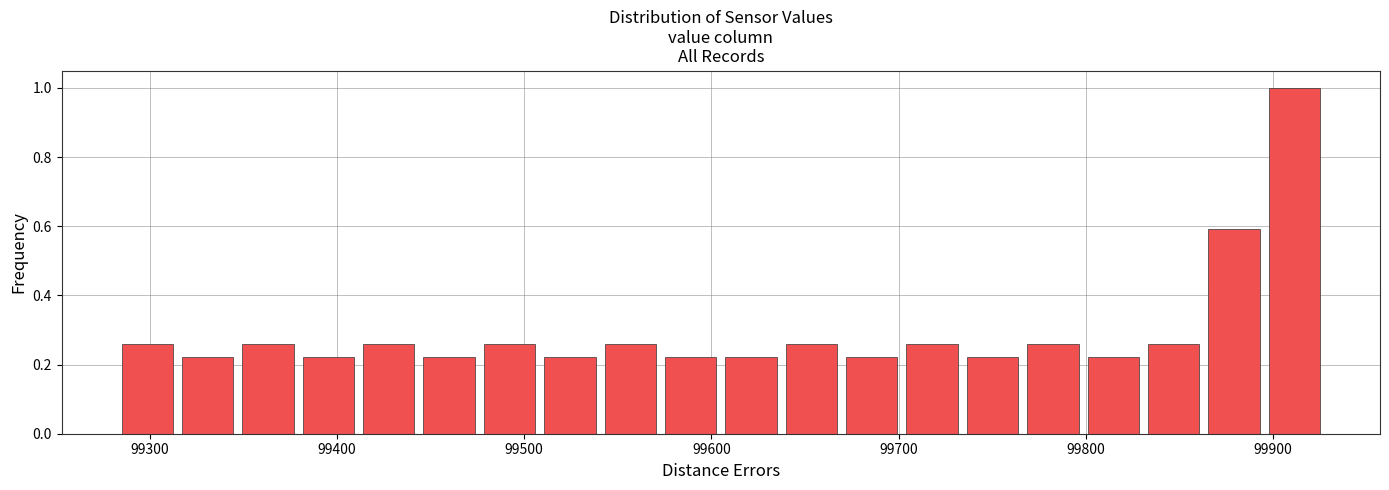

Around what value on the x-axis is the tallest bar? Give the approximate position of its centre, as read against the axis.

99910